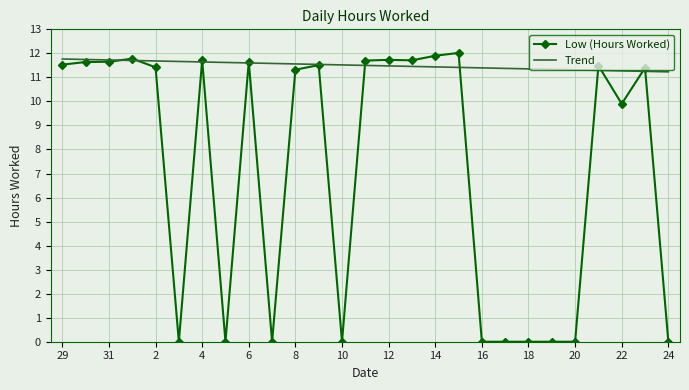

What is the sum of all Trend values?

310.5